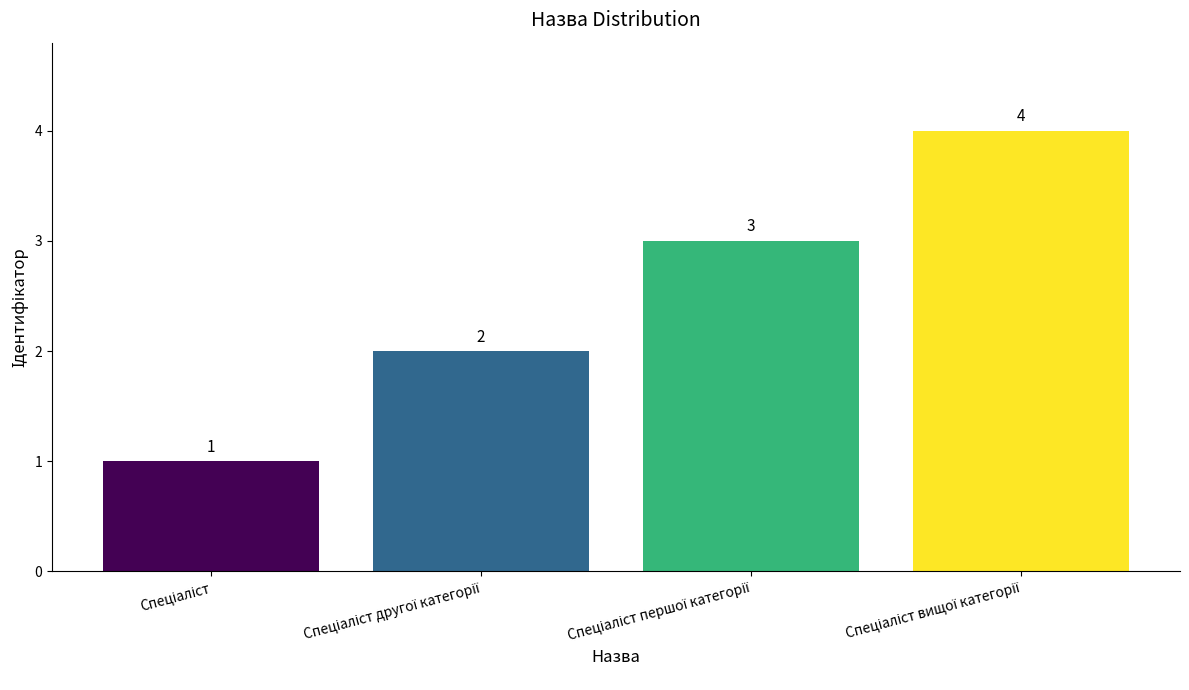

What is the difference between the maximum and minimum values?

3